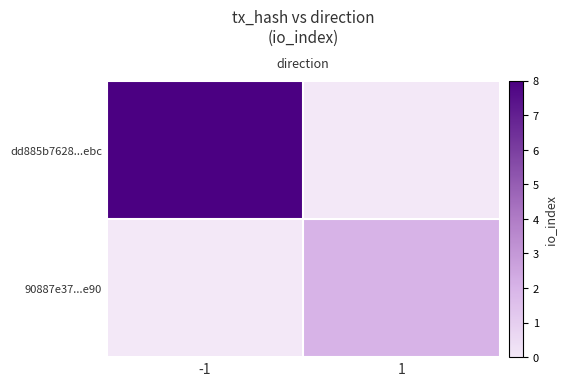

What is the difference between the highest and lowest values at -1?

8